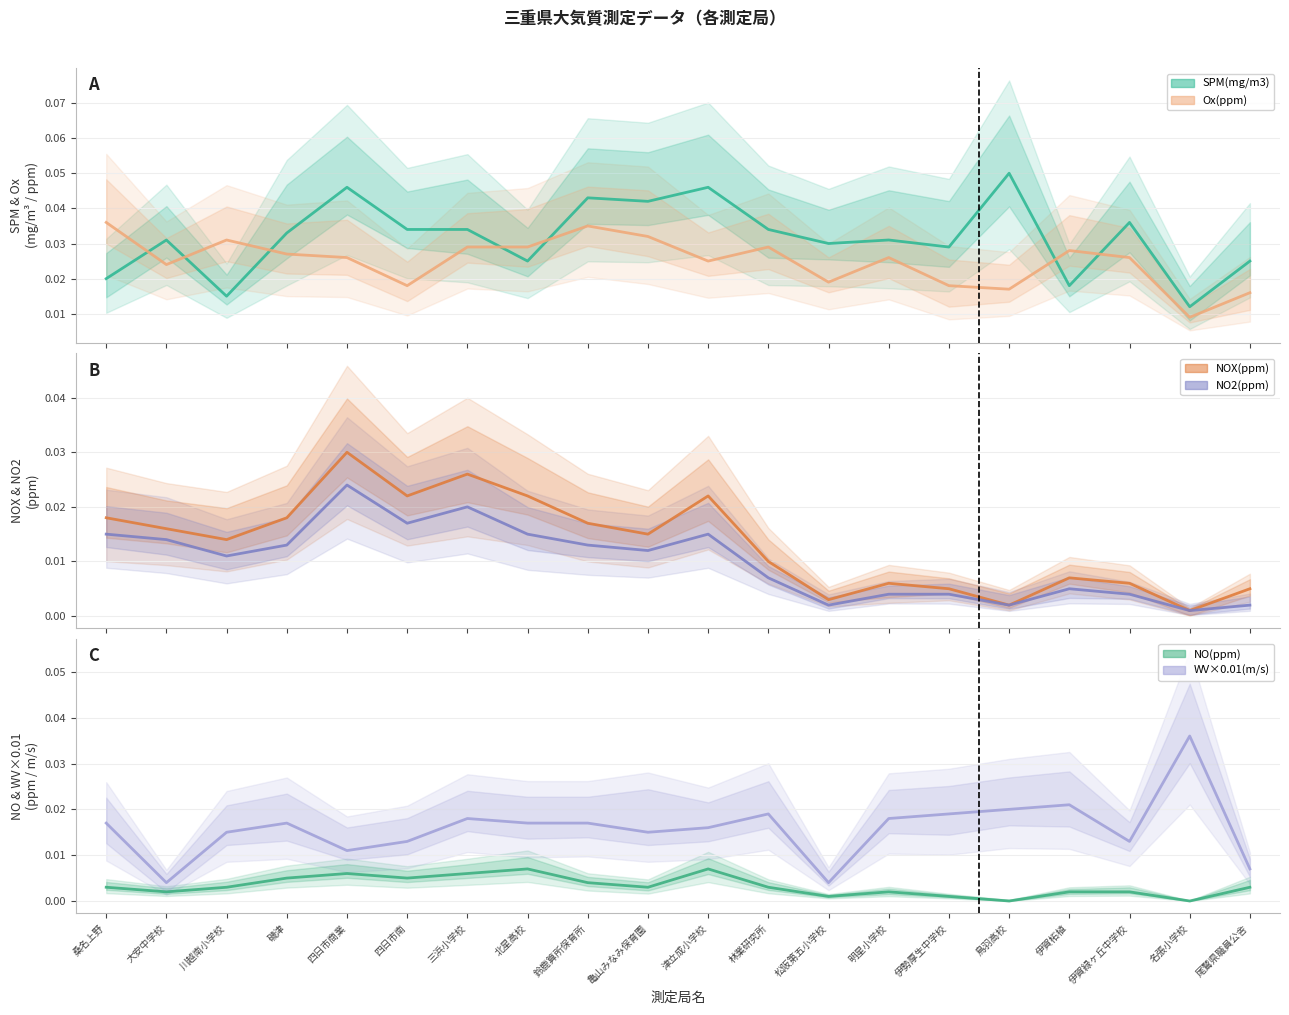

Where is NOX(ppm) nearest to the value 0?

名張小学校